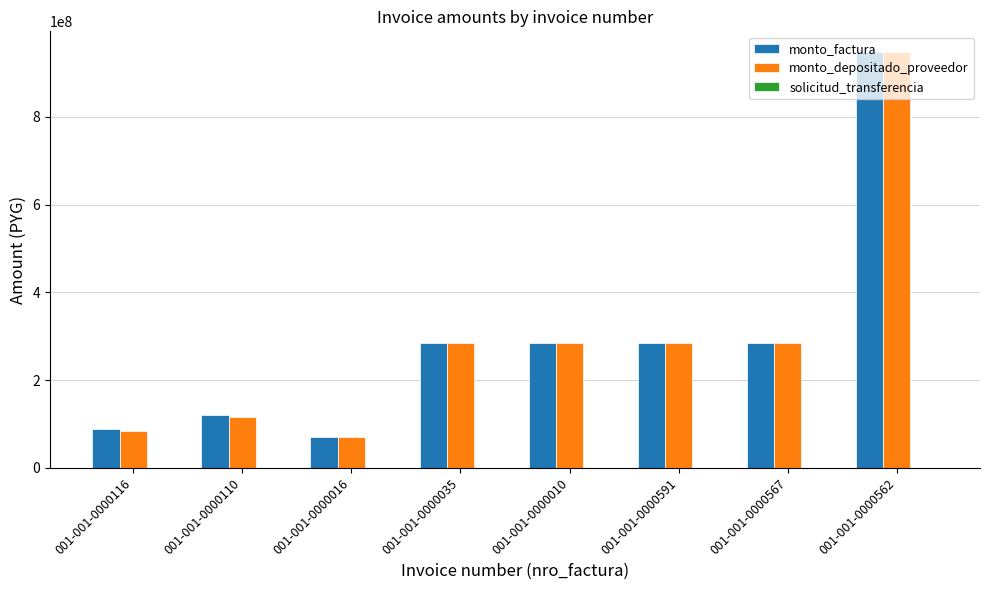

At which category is the sum across all series the highest?

001-001-0000562